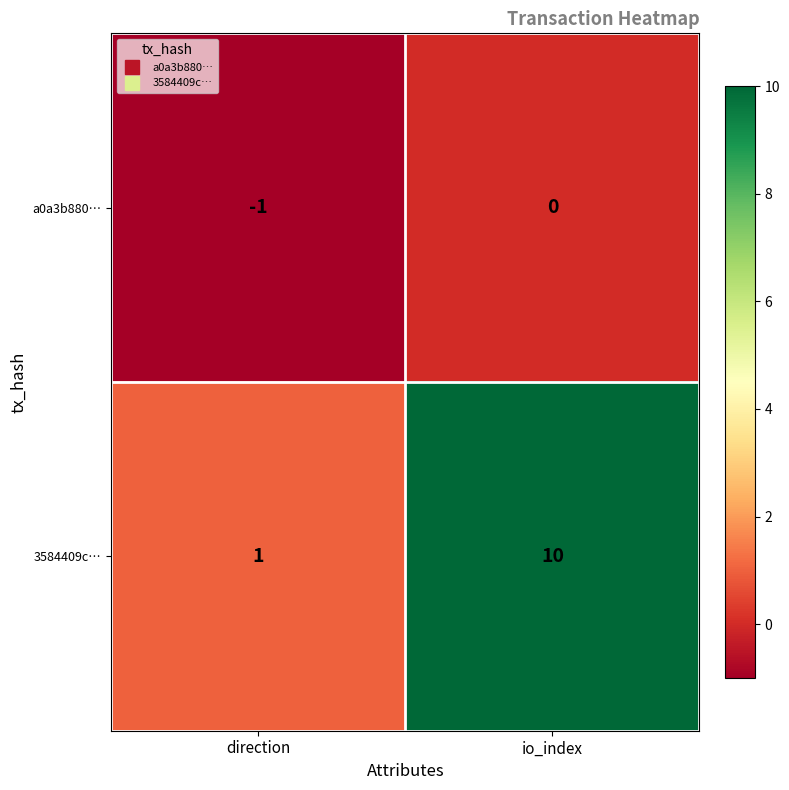

The a0a3b880… series shows -1 at direction. True or false?

True